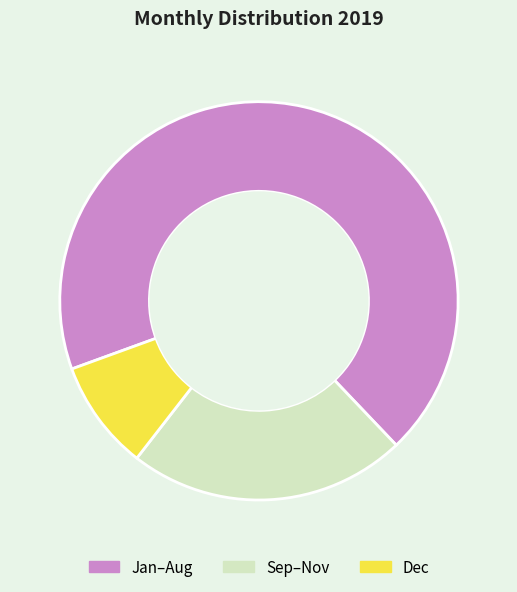

Rank the categories by value from lowest to highest.

Dec, Sep–Nov, Jan–Aug